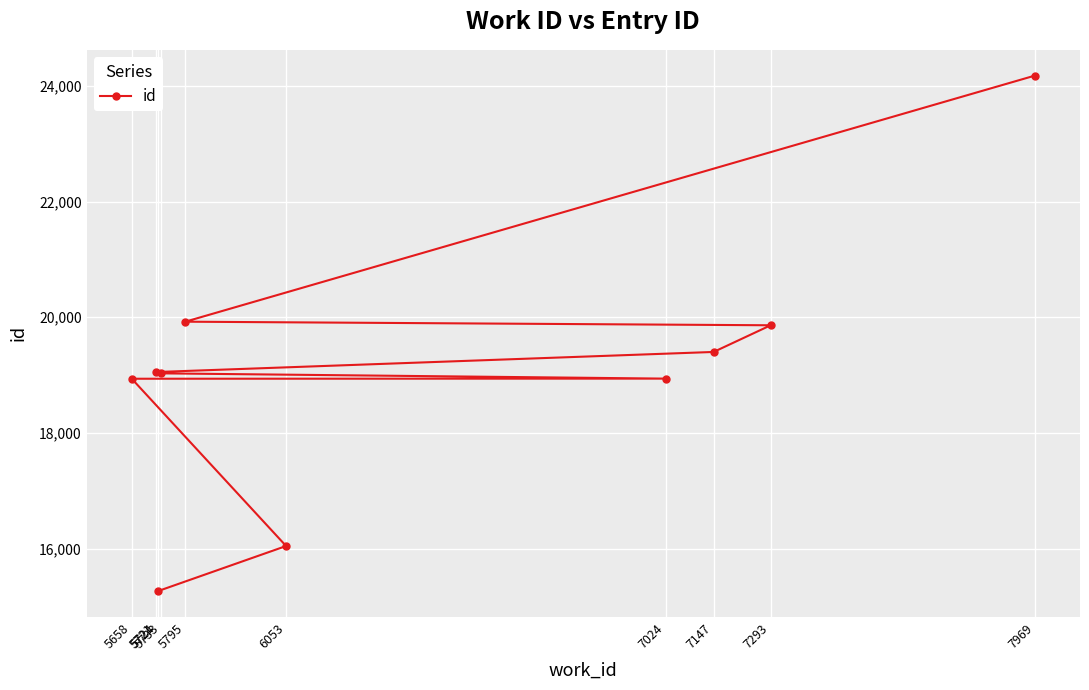

How many lines are shown in the chart?

1